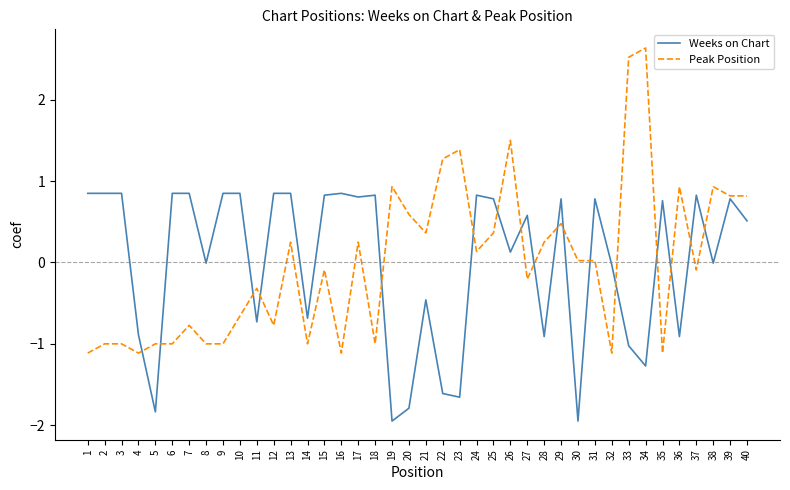

Is it true that Peak Position equals 2.2 at 26?

False